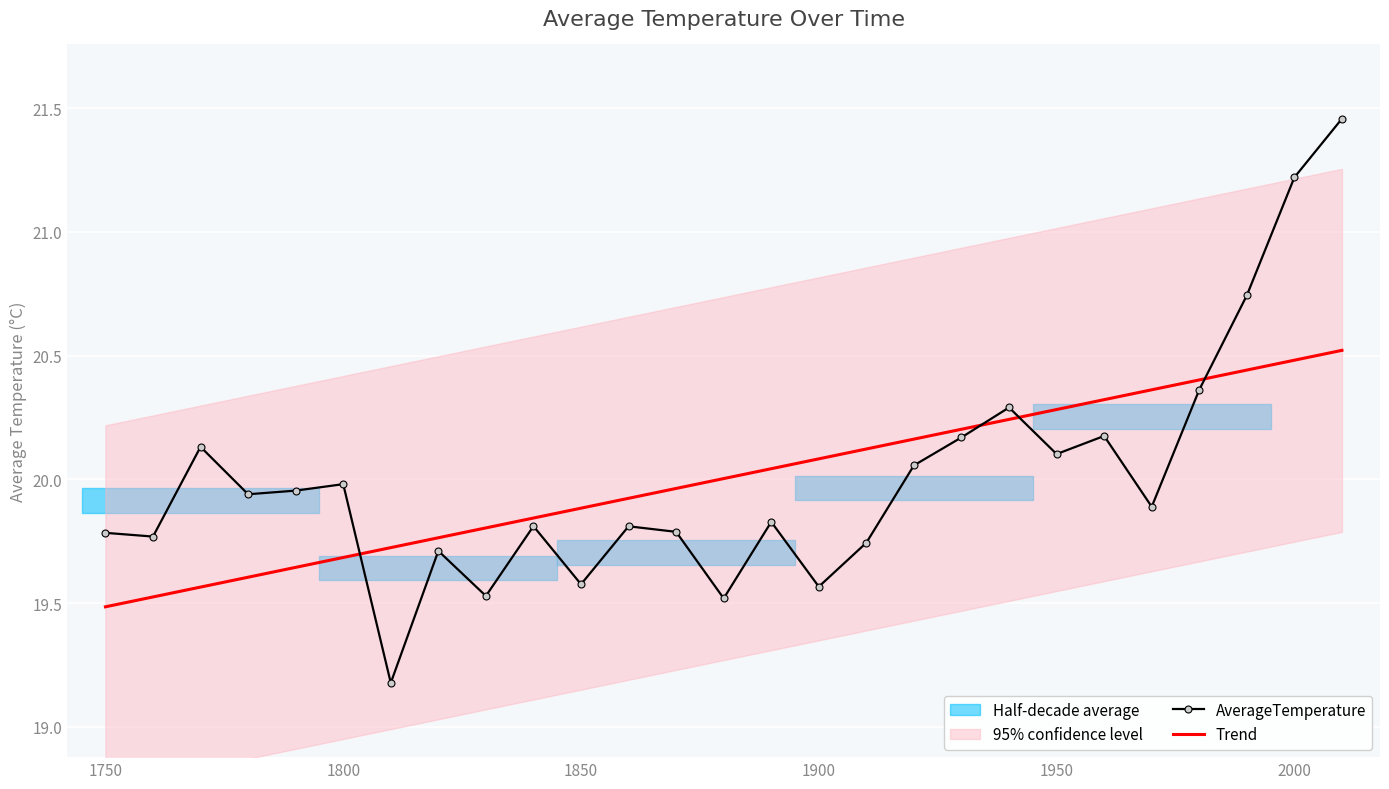

What is the highest value of the Trend series?

20.5